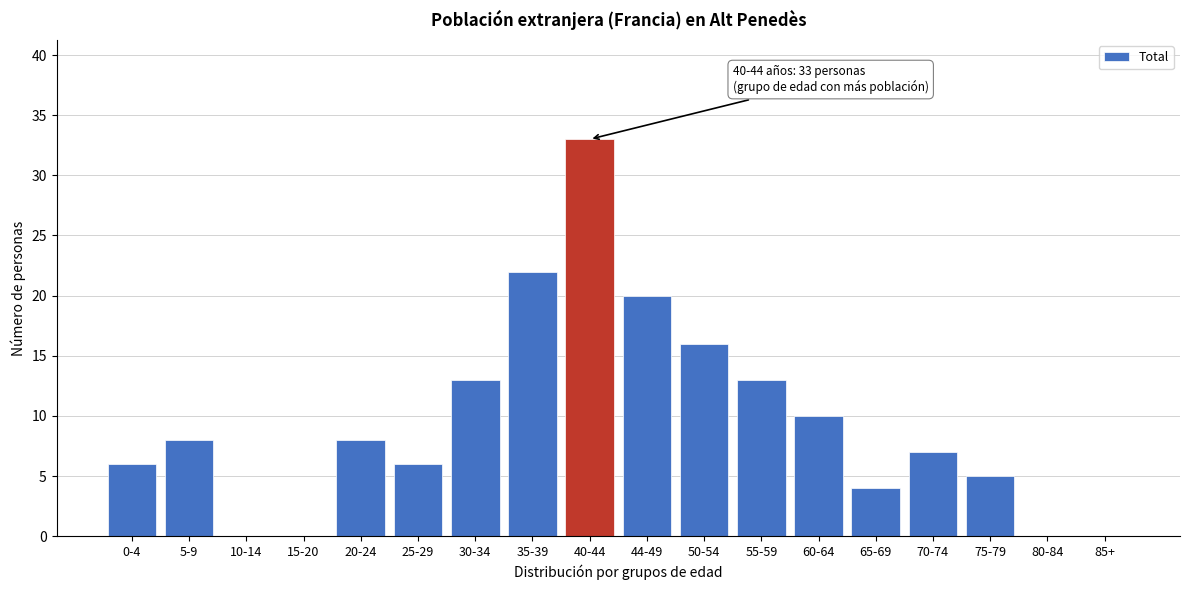

Reading left to right, transcribe all the data shown in this chart.

0-4=6	5-9=8	10-14=0	15-20=0	20-24=8	25-29=6	30-34=13	35-39=22	40-44=33	44-49=20	50-54=16	55-59=13	60-64=10	65-69=4	70-74=7	75-79=5	80-84=0	85+=0